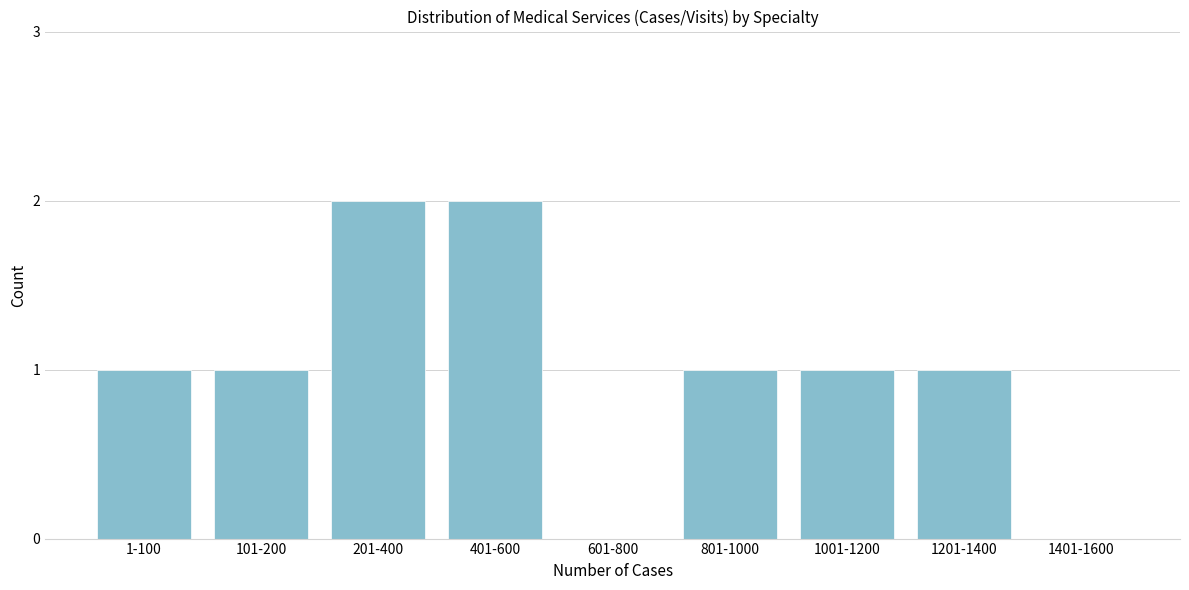

Reading left to right, transcribe all the data shown in this chart.

1-100=1	101-200=1	201-400=2	401-600=2	601-800=0	801-1000=1	1001-1200=1	1201-1400=1	1401-1600=0